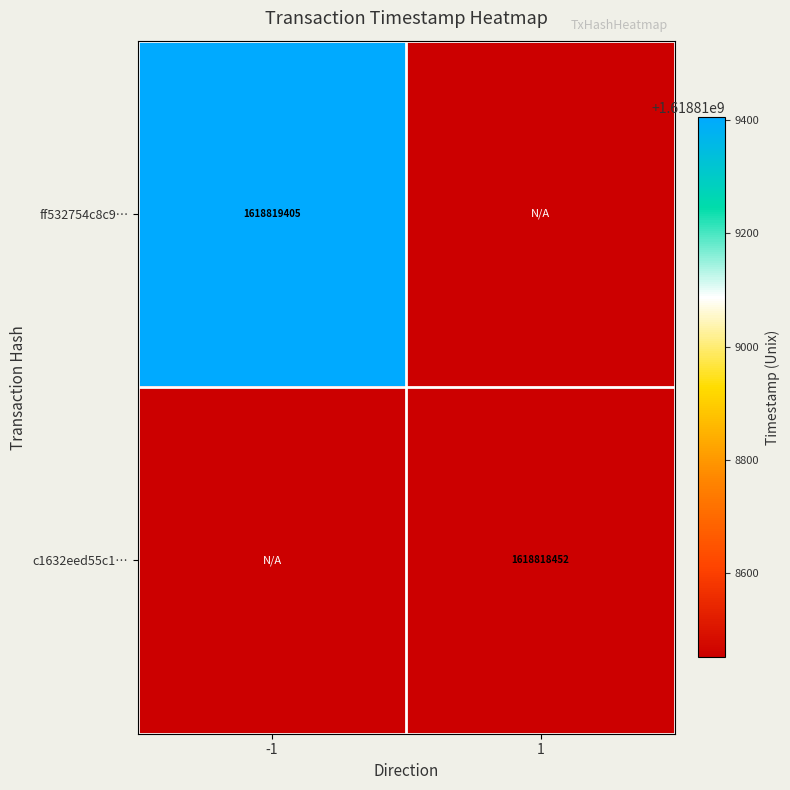

Reading left to right, what are all the values shown in this chart?

ff532754c8c96624add4a41f5e98f586afbace8: direction_-1=1618819405	direction_1=0
c1632eed55c1fc93ac437c42e53438ae8e659a7: direction_-1=0	direction_1=1618818452